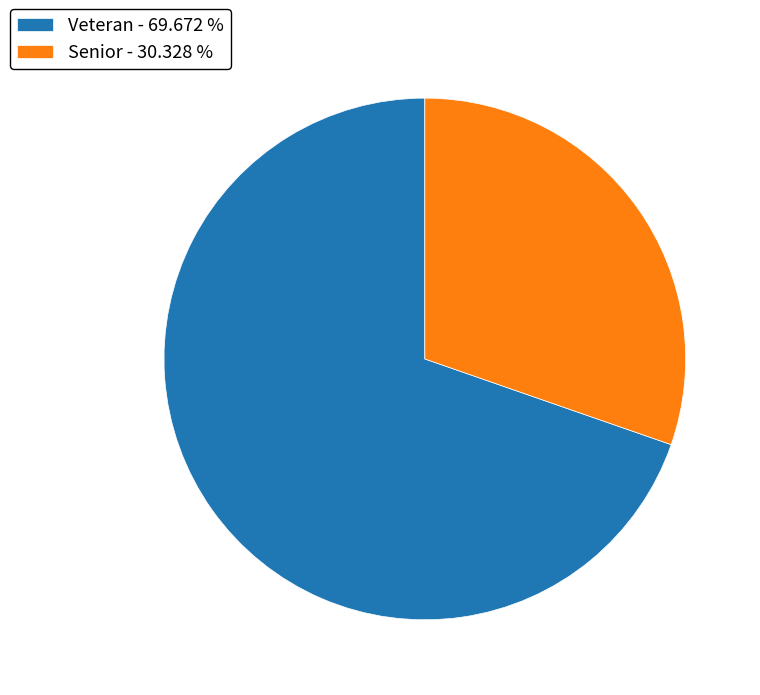

Between Veteran and Senior, which is larger?

Veteran